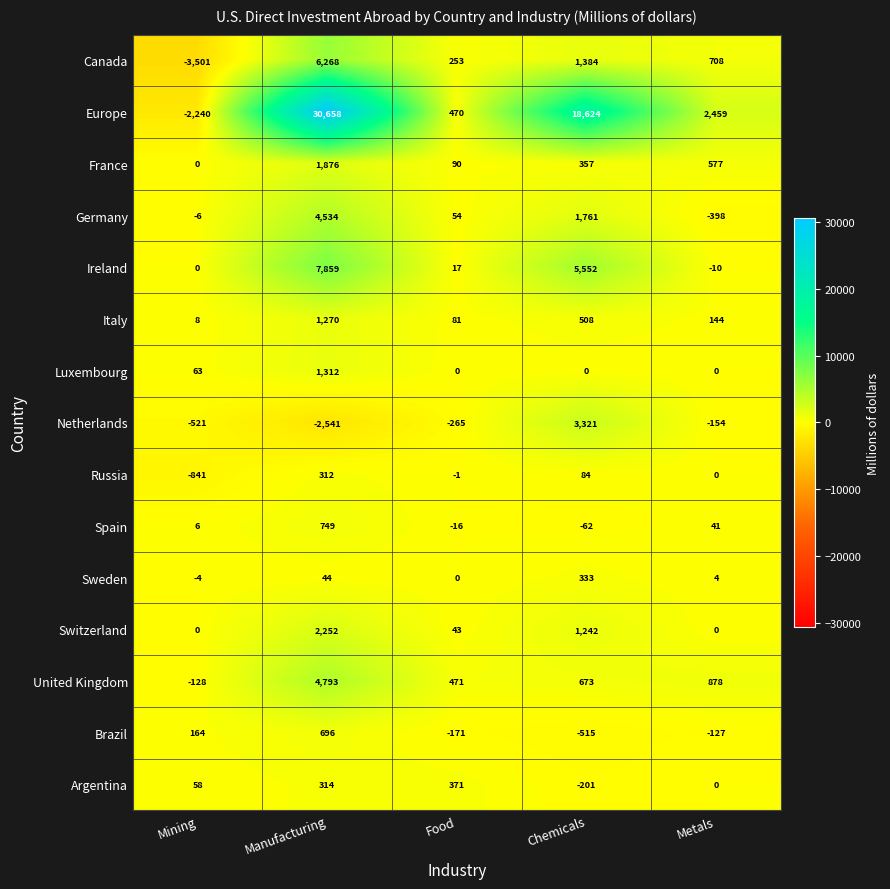

Rank the series at Chemicals from lowest to highest value.

Brazil, Argentina, Spain, Luxembourg, Russia, Sweden, France, Italy, United Kingdom, Switzerland, Canada, Germany, Netherlands, Ireland, Europe